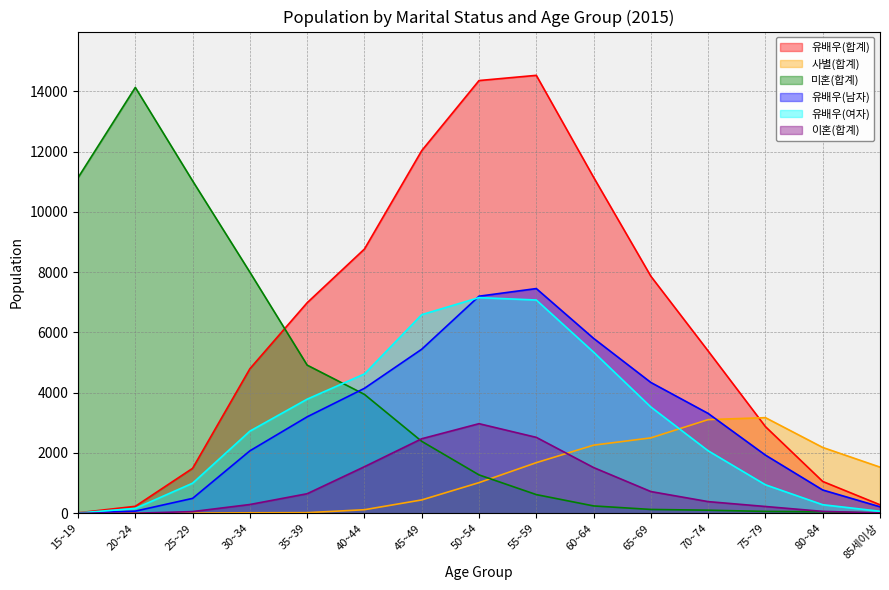

Where does the 유배우(여자) series first go above 2725?

35~39